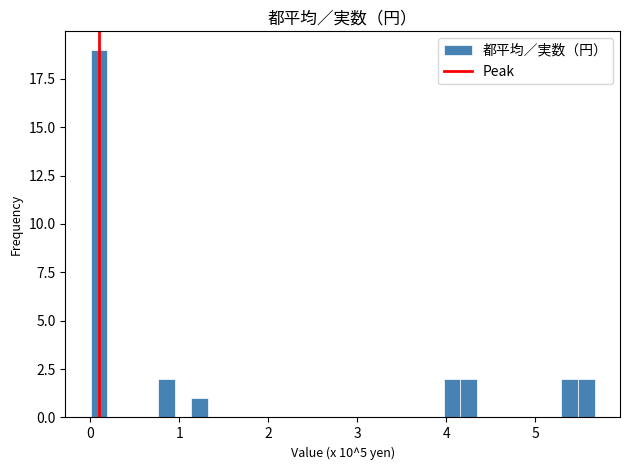

Around what value on the x-axis is the tallest bar? Give the approximate position of its centre, as read against the axis.

0.1